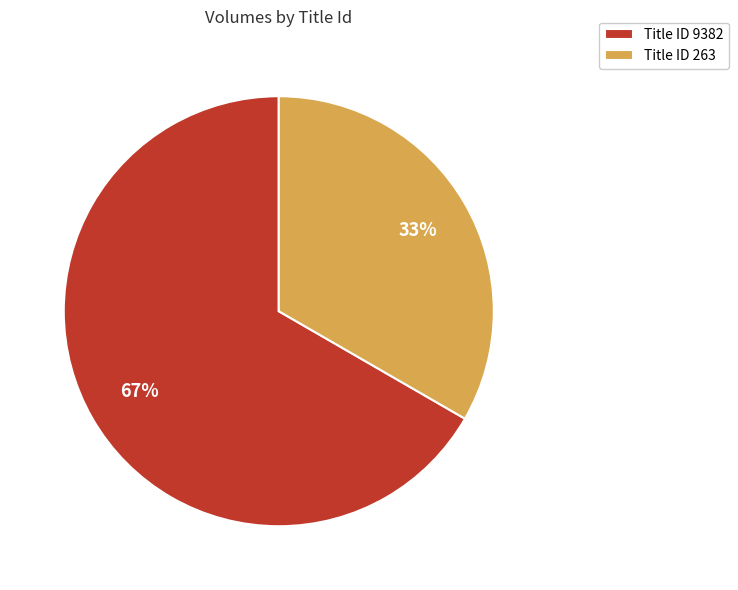

Rank the categories by value from lowest to highest.

Title ID 263, Title ID 9382